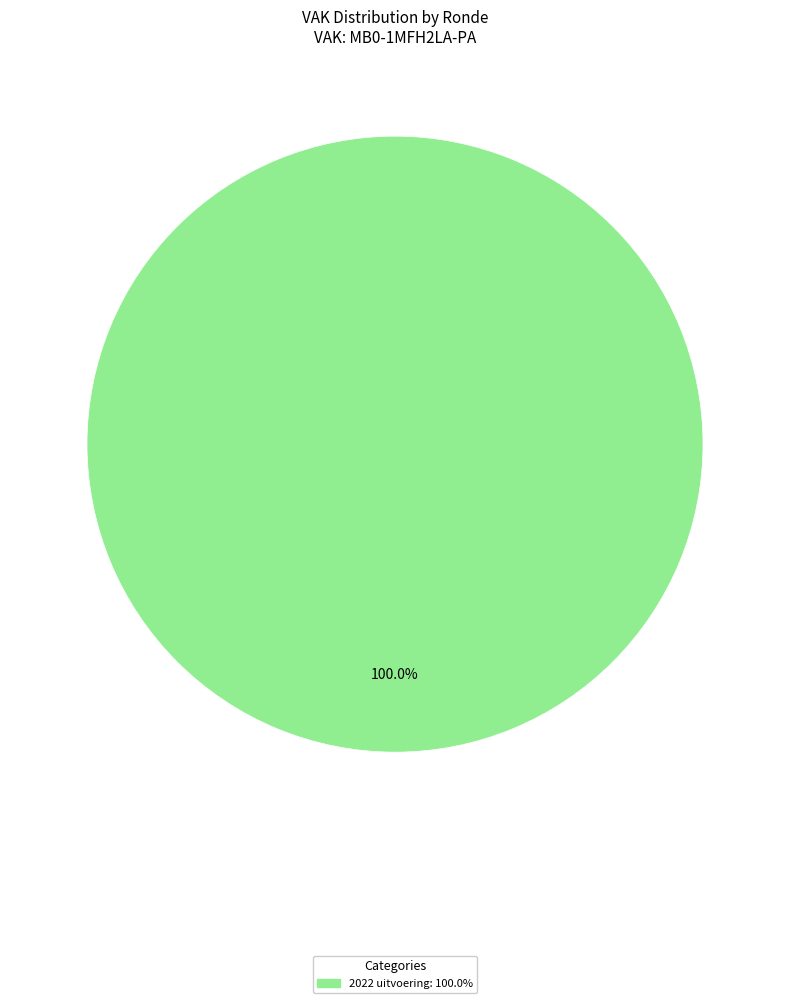

Is there a majority slice in this chart?

Yes